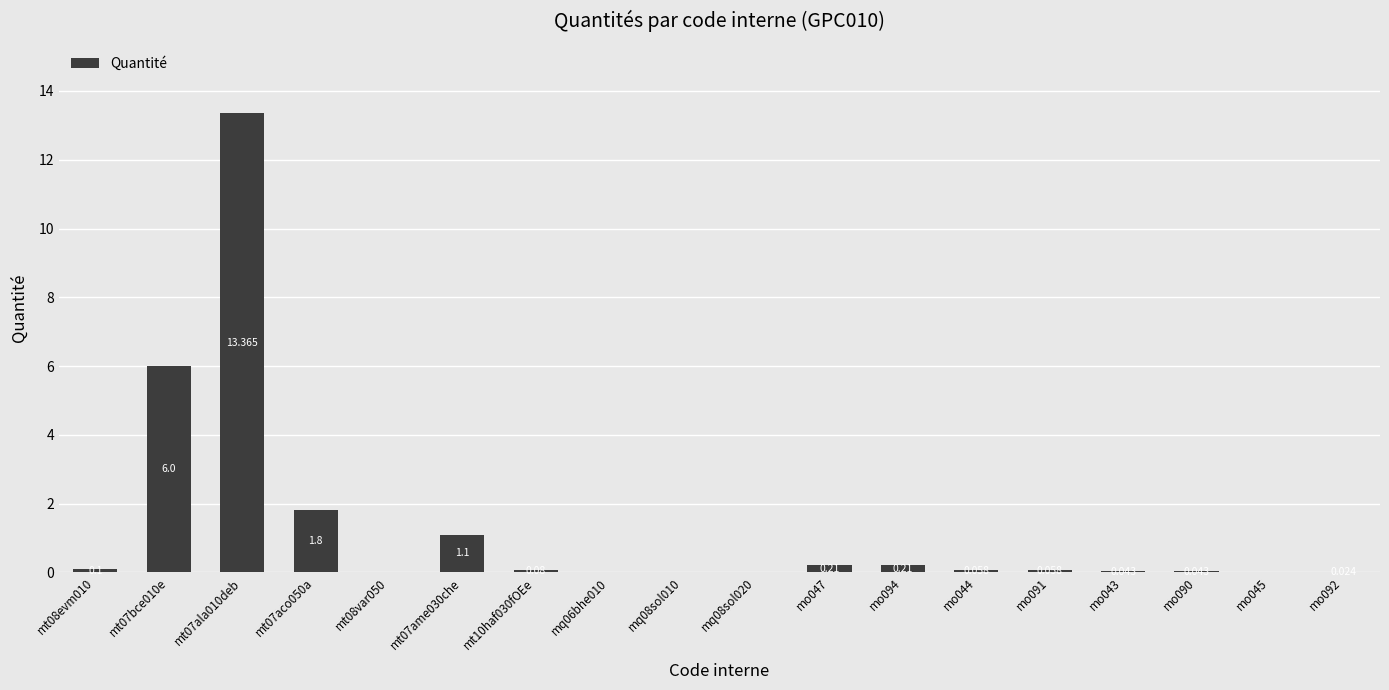

Does the chart contain stacked bars?

No